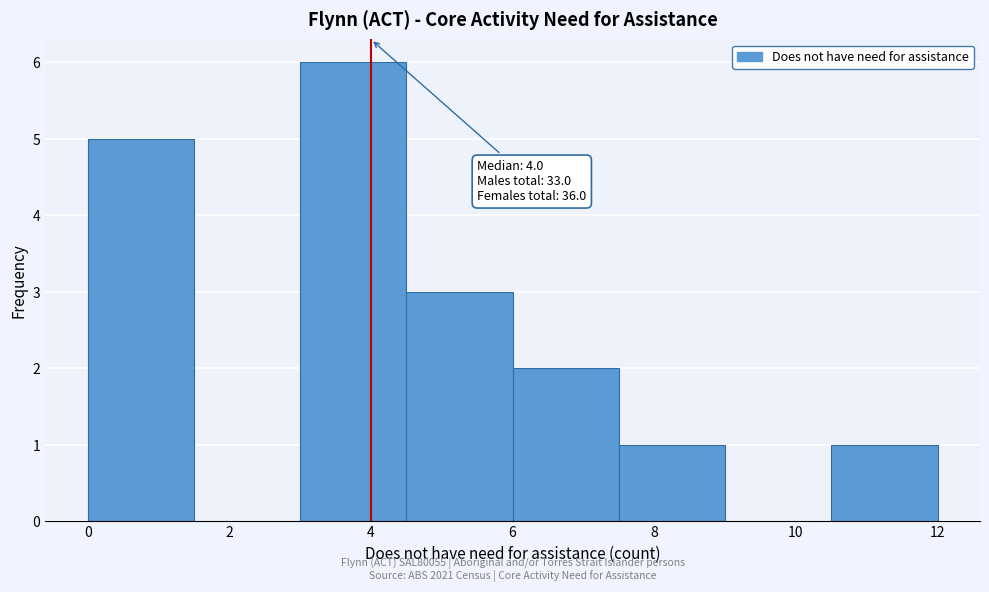

Over which range of the x-axis is the bar tallest?

3.0 to 4.5